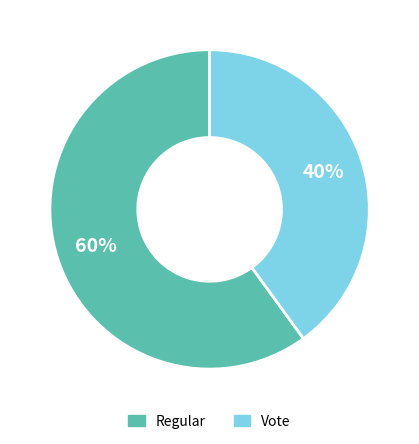

To the nearest percent, what portion does Vote represent?

40%